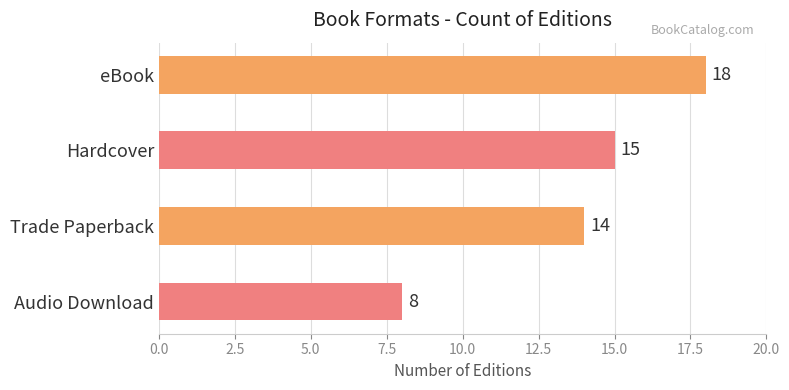

How many bars are there in total?

4